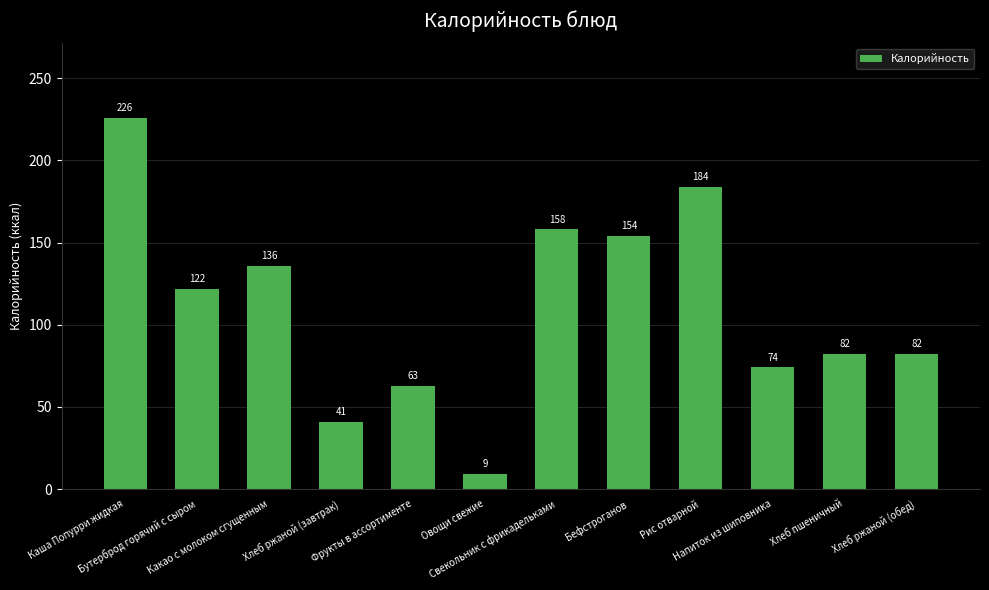

How many data points are less than 122?

6